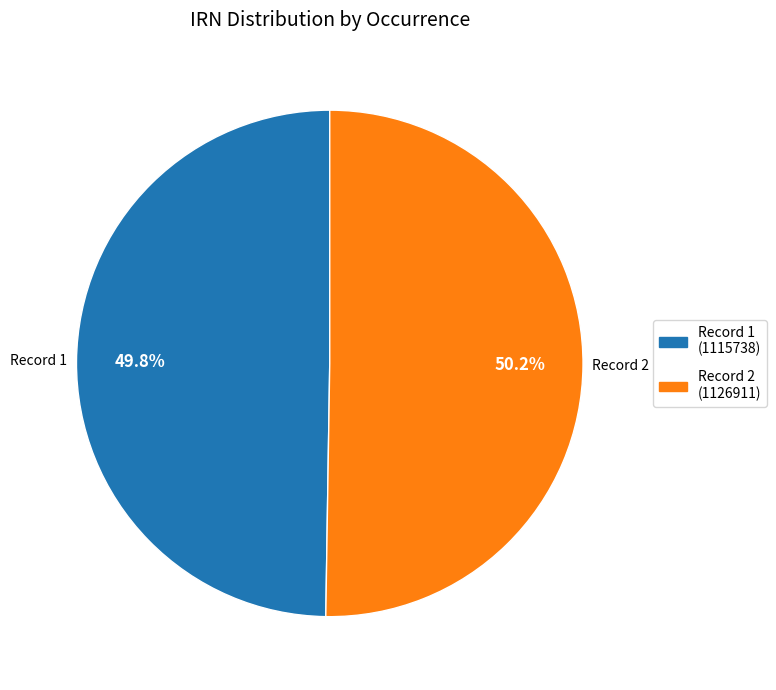

Combined, what portion of the pie is Record 1 and Record 2?

100.0%